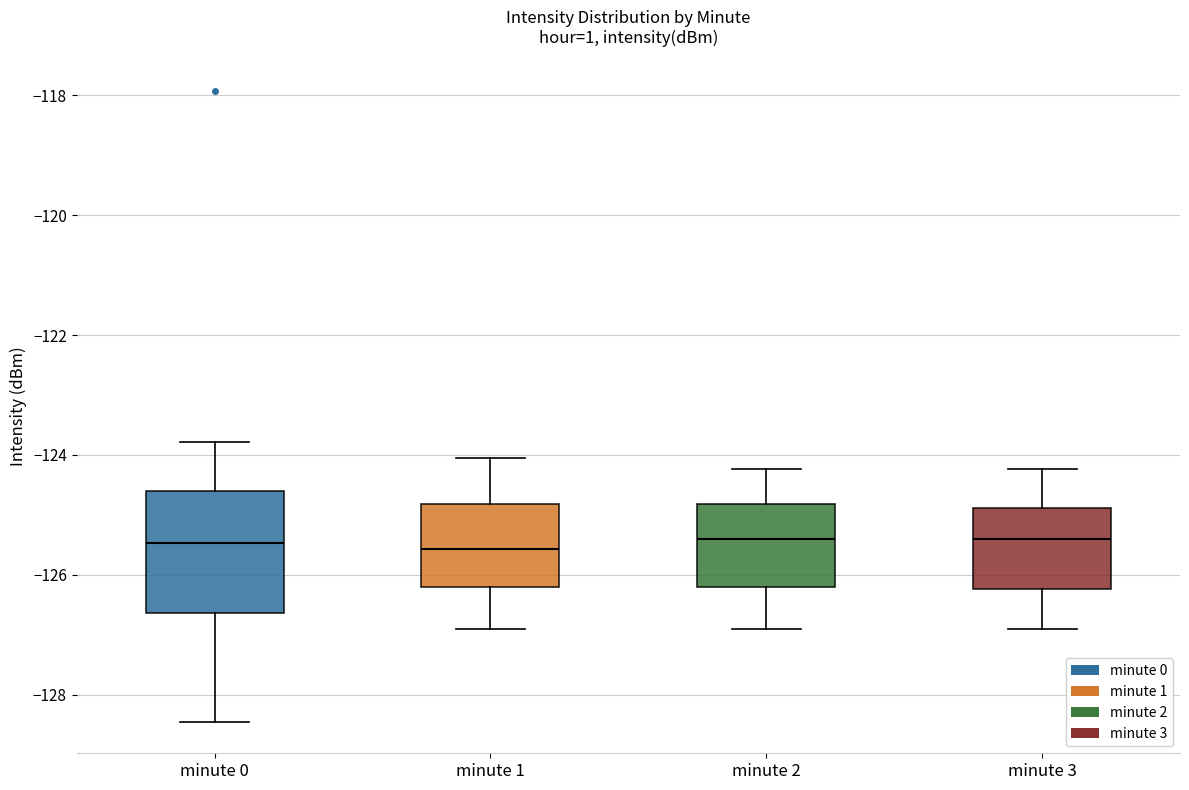

Reading left to right, read every box against the y-axis: the position of its median line, the range the box covers, and the ends of its whiskers. The values are not printed on the chart, so give them approximately, as read against the axis.

minute 0: median -125.4, box -126.6 to -124.6, whiskers -128.4 to -123.8
minute 1: median -125.6, box -126.2 to -124.8, whiskers -127.0 to -124.0
minute 2: median -125.4, box -126.2 to -124.8, whiskers -127.0 to -124.2
minute 3: median -125.4, box -126.2 to -124.8, whiskers -127.0 to -124.2